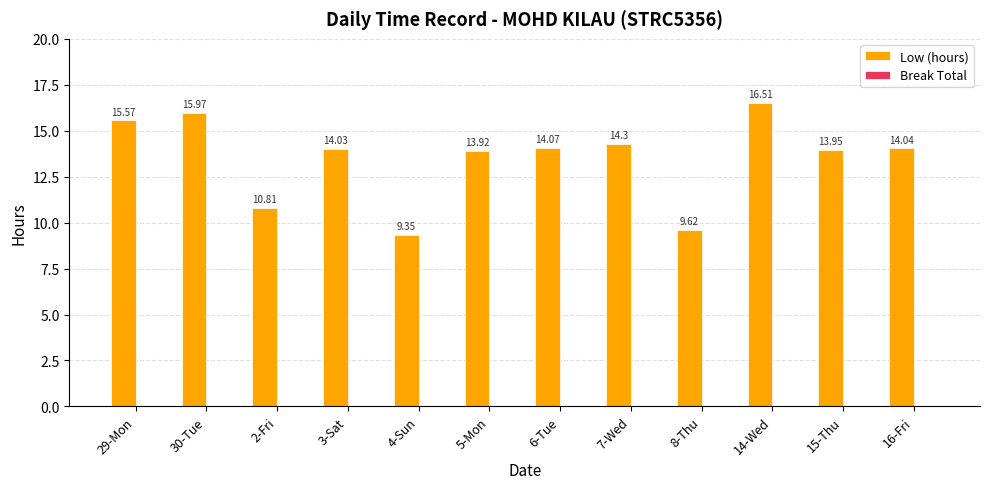

What is the change in value from 4-Sun to 15-Thu?

+4.6